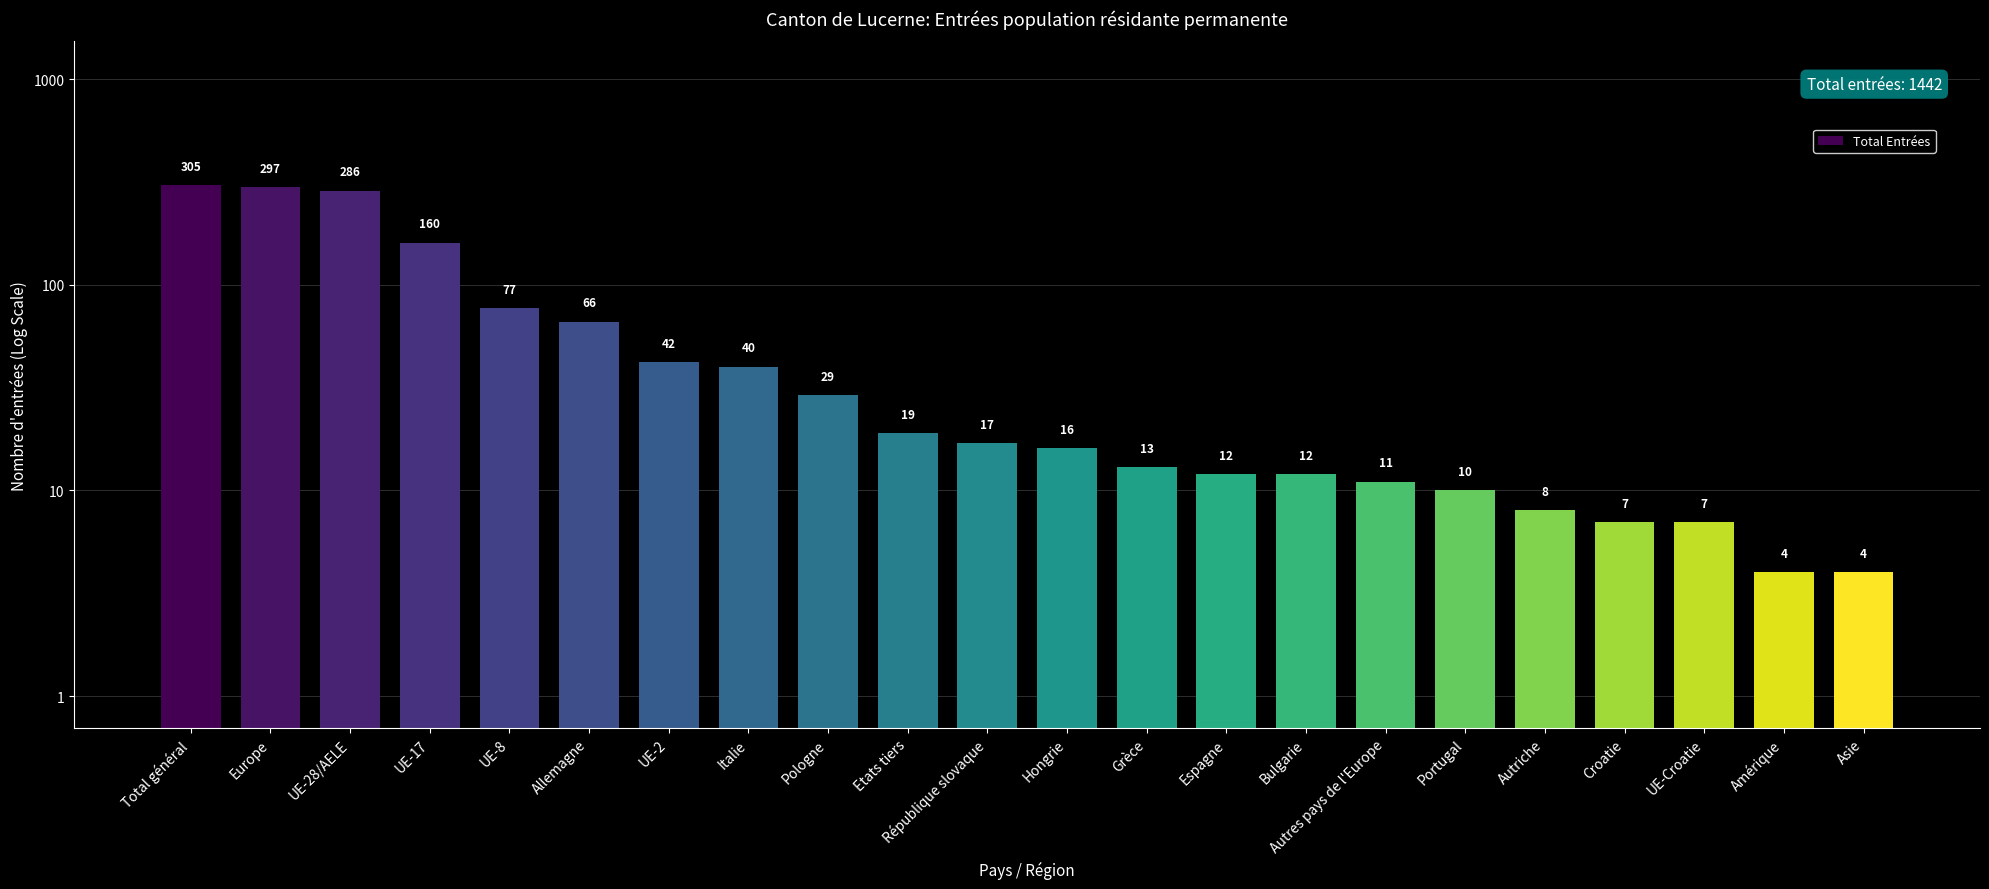

What is the sum of the values at UE-2 and Pologne?

71